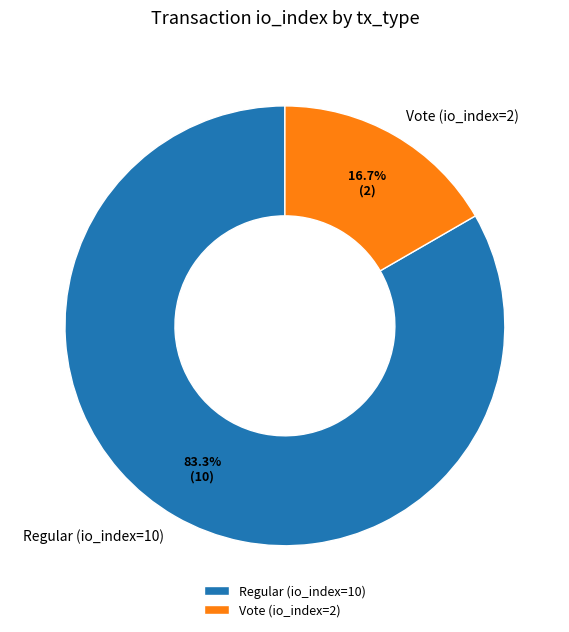

Which category accounts for the majority?

Regular (io_index=10)